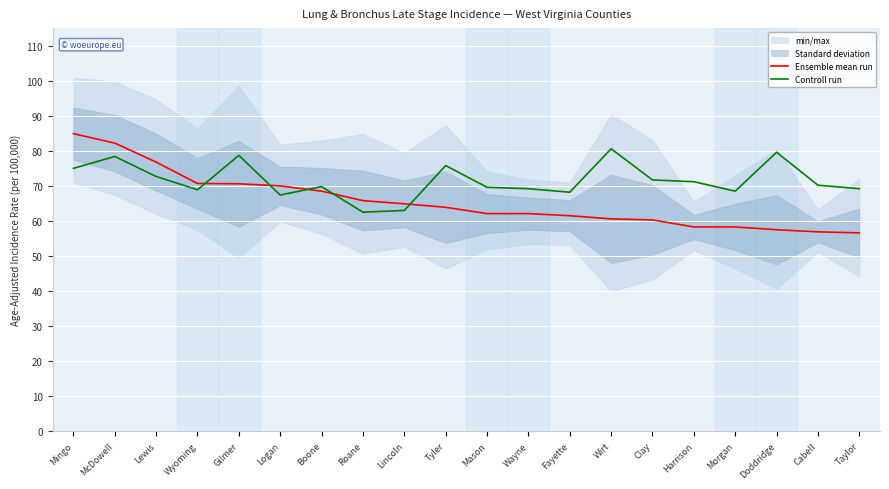

The value of Controll run at Roane is 14.5. True or false?

False